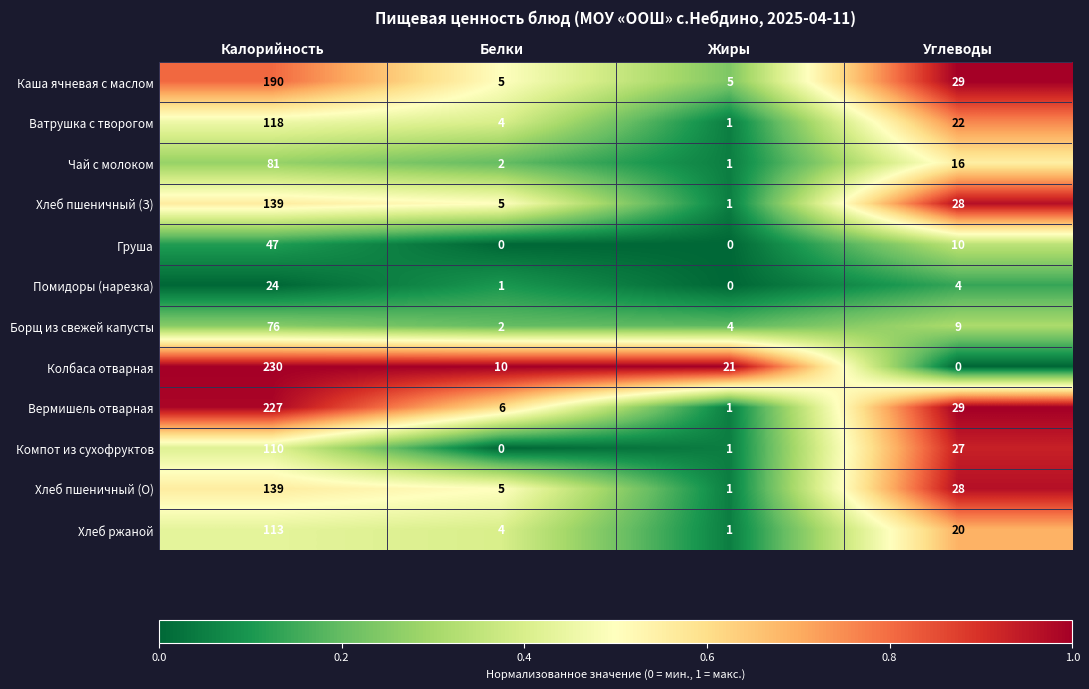

Between Калорийность and Белки, which series saw the biggest shift?

Вермишель отварная